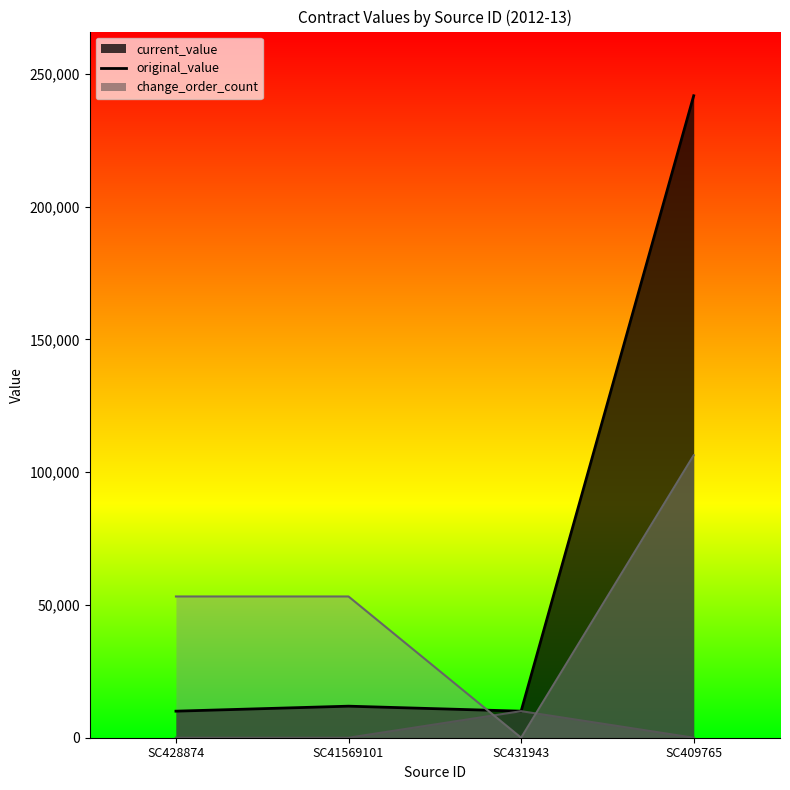

Reading left to right, what are all the values shown in this chart?

current_value: SC428874=10000.0	SC41569101=11880.0	SC431943=10000.0	SC409765=241780.0
original_value: SC428874=0.0	SC41569101=0.0	SC431943=10000.0	SC409765=0.0
change_order_count: SC428874=53191.6	SC41569101=53191.6	SC431943=0.0	SC409765=106383.2